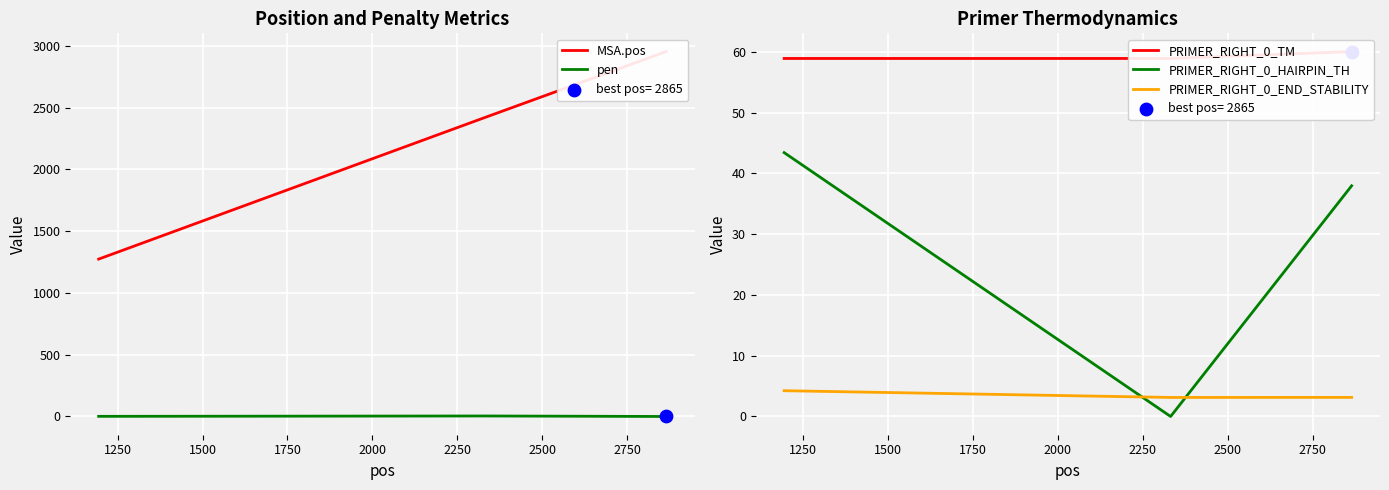

Which series has the largest total across all categories?

MSA.pos